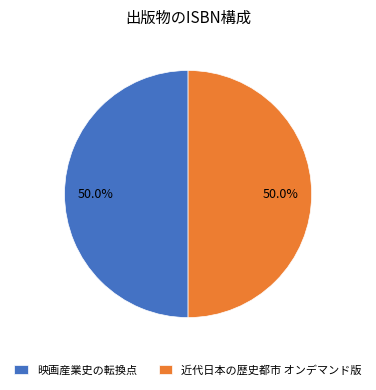

What is the ratio of the value at 近代日本の歴史都市 オンデマンド版 to the value at 映画産業史の転換点?

1.0